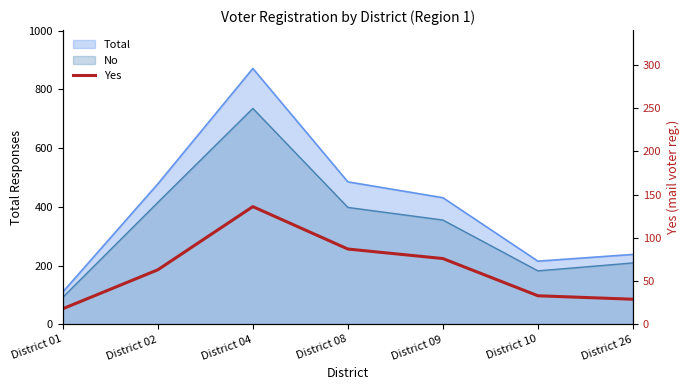

Reading left to right, transcribe all the data shown in this chart.

18	63	136	87	76	33	29